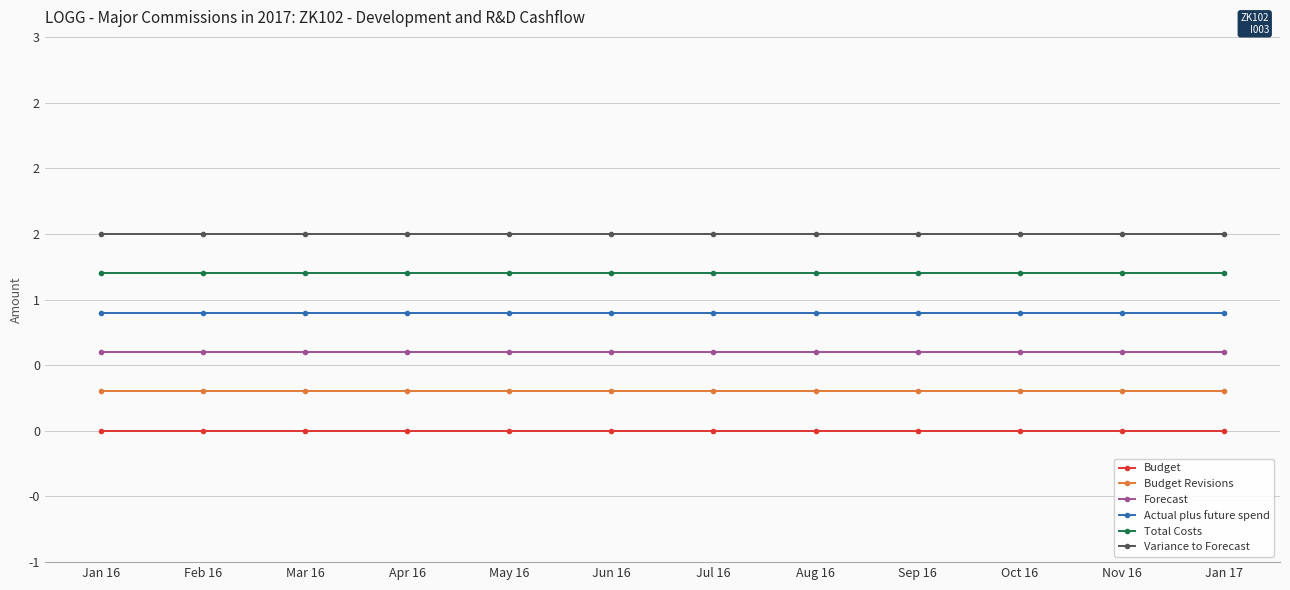

At which category is the sum across all series the highest?

Jan 16